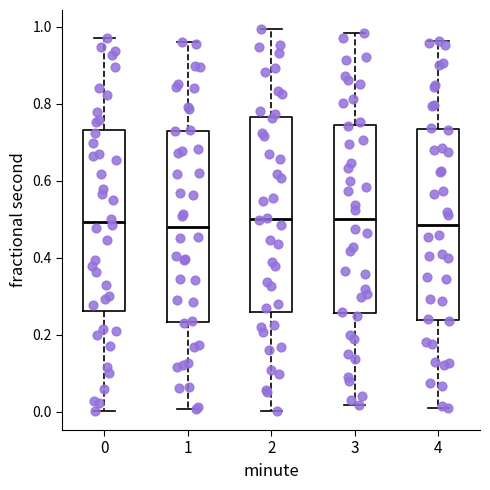

Reading left to right, read every box against the y-axis: the position of its median line, the range the box covers, and the ends of its whiskers. The values are not printed on the chart, so give them approximately, as read against the axis.

0: median 0.50, box 0.26 to 0.74, whiskers 0.00 to 0.96
1: median 0.48, box 0.24 to 0.72, whiskers 0.00 to 0.96
2: median 0.50, box 0.26 to 0.76, whiskers 0.00 to 1.00
3: median 0.50, box 0.26 to 0.74, whiskers 0.02 to 0.98
4: median 0.48, box 0.24 to 0.74, whiskers 0.00 to 0.96